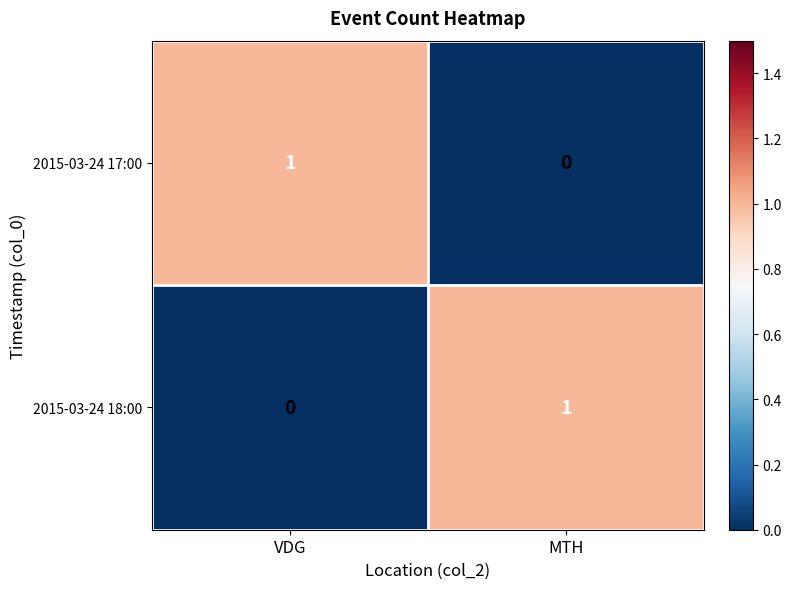

The value of 2015-03-24 18:00 at MTH is 1. True or false?

True